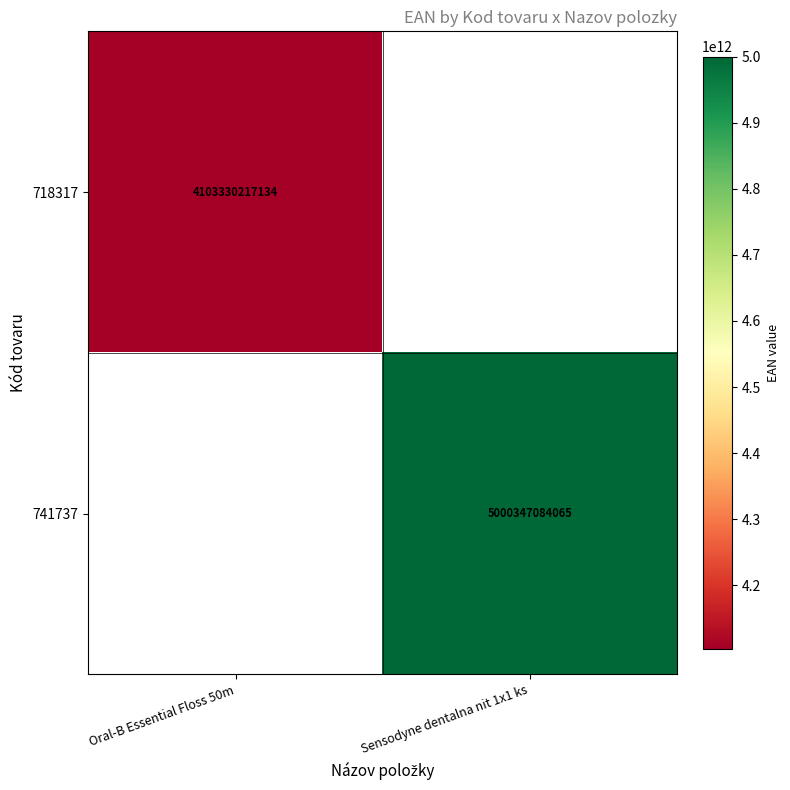

Is it true that 718317 equals 6792004038491 at Oral-B Essential Floss 50m?

False